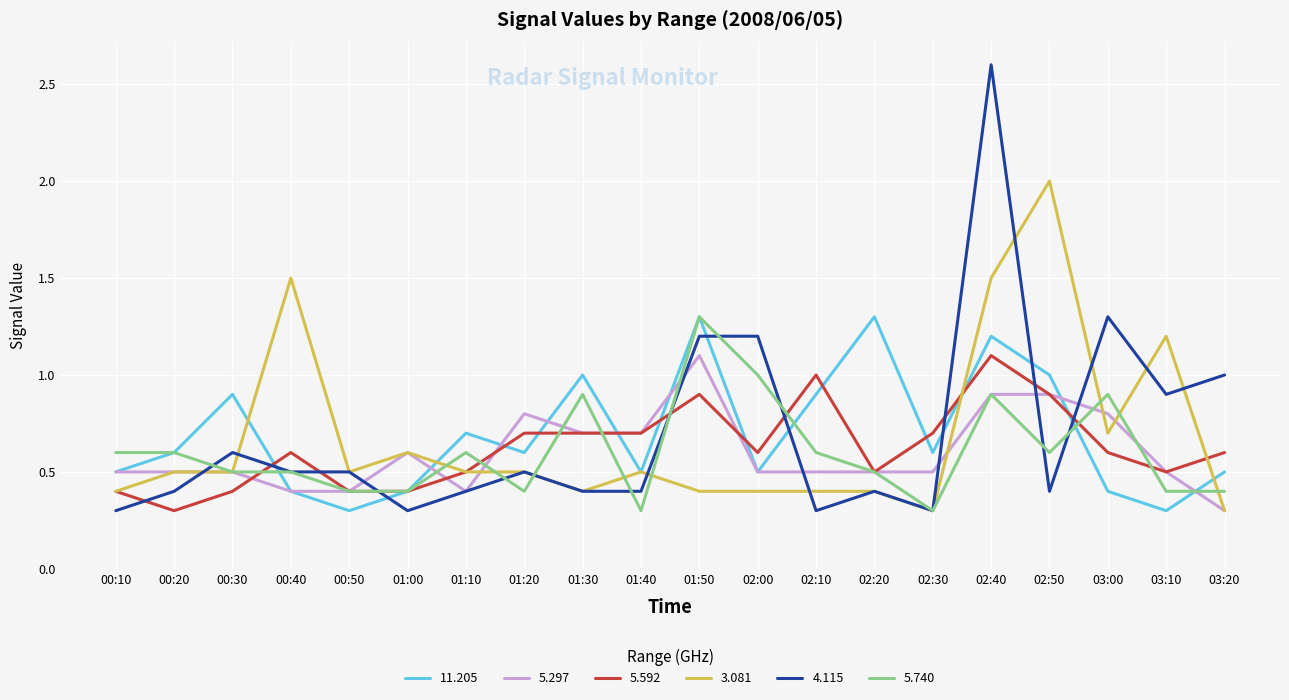

What is the difference between the maximum and second lowest values in the 5.592 series?

0.7